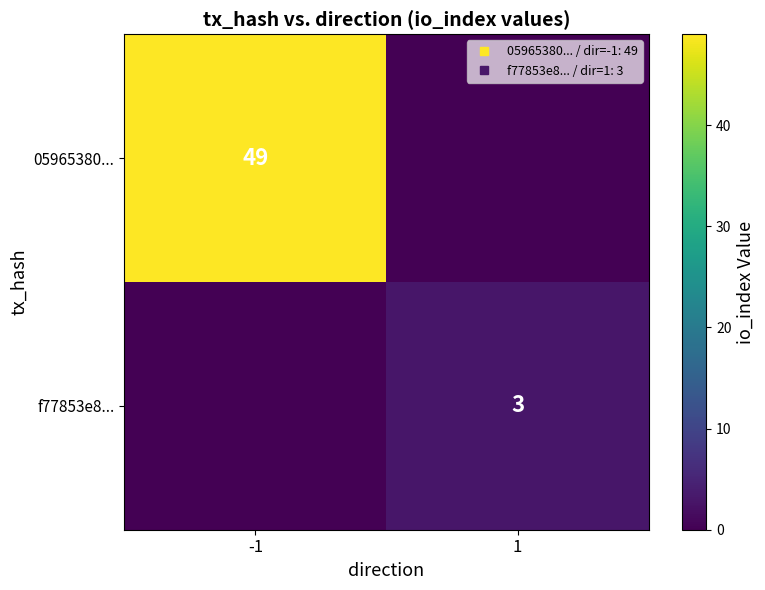

At how many categories does at least one series exceed 38?

1